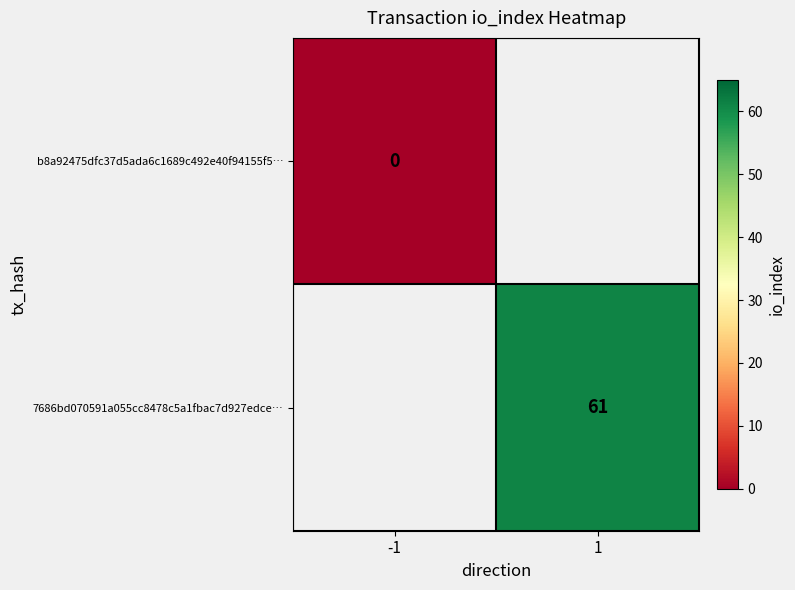

True or false: 7686bd070591a055cc8478c5a1fbac7d927edce… has a value of 42 at 1.

False